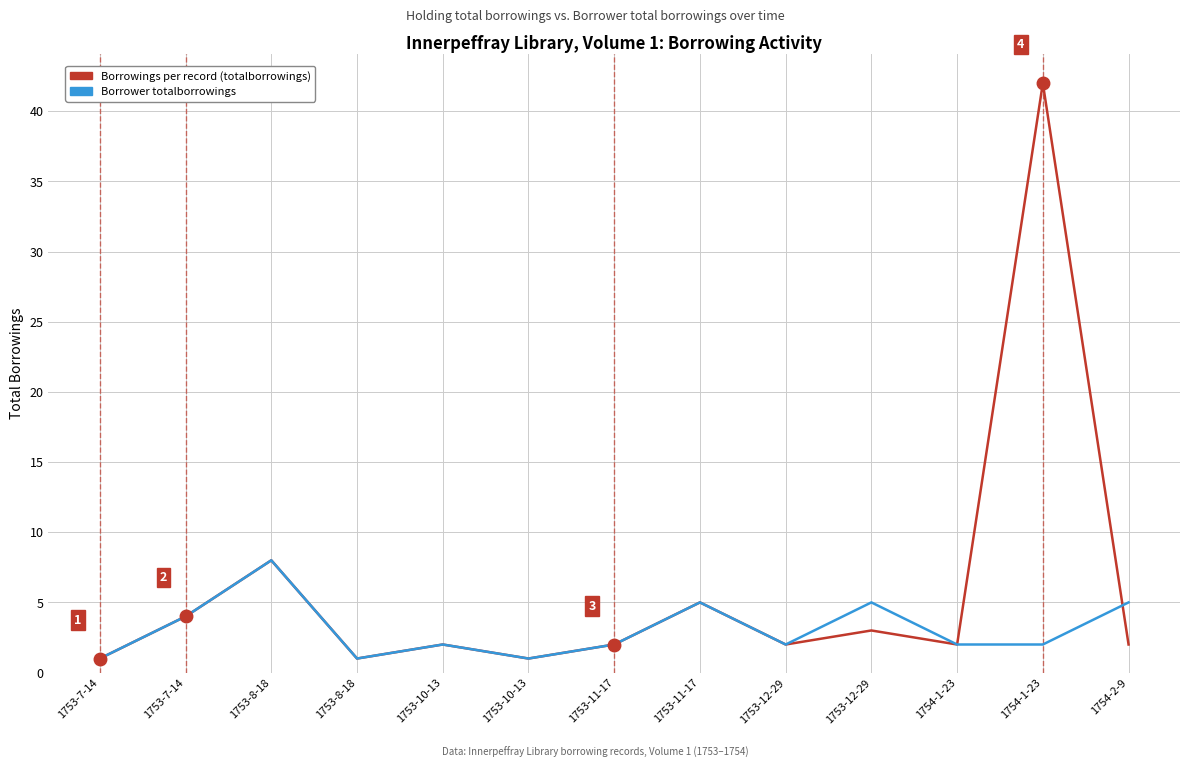

How many lines are shown in the chart?

2